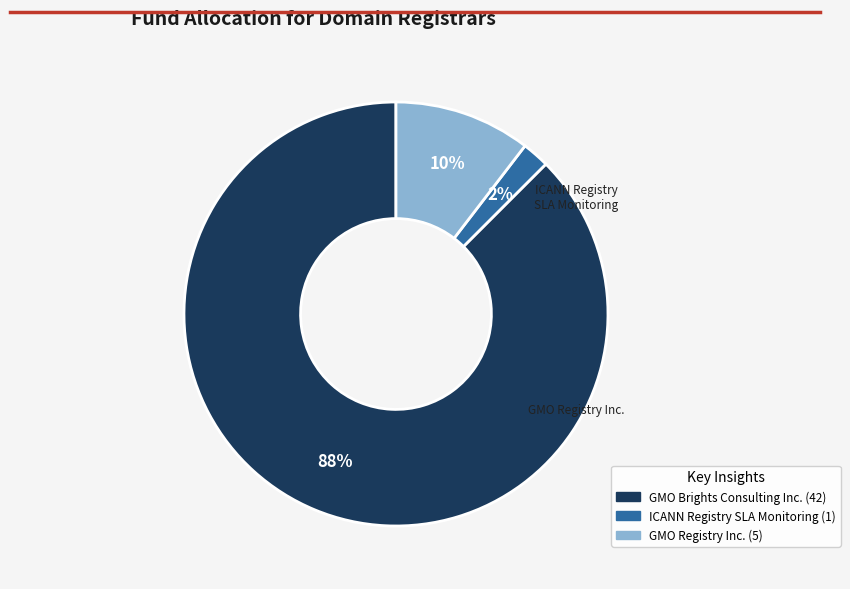

Is there any slice that represents more than half of the pie?

Yes